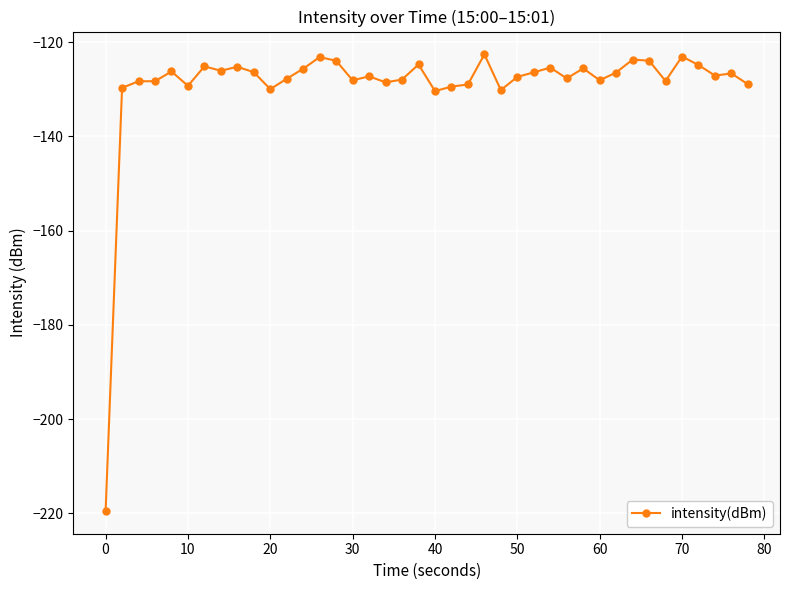

True or false: there are more than 0 points higher than both neighbors.

True